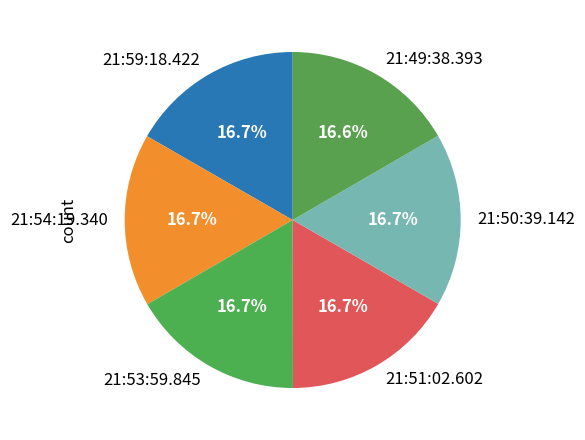

To the nearest percent, what percentage of the pie is 21:54:19.340?

17%